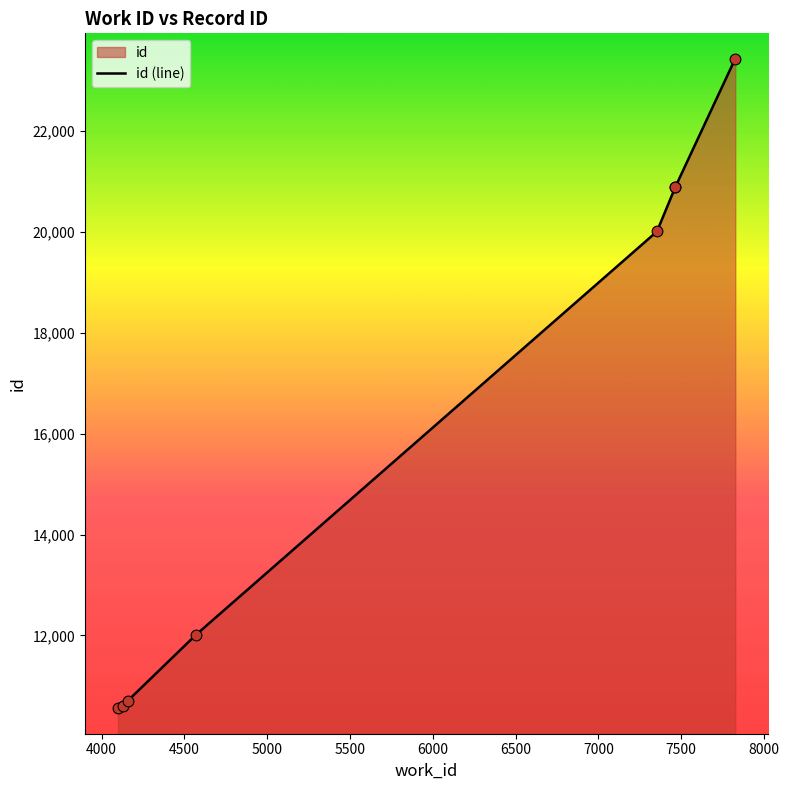

What is the change in value from 7463 to 7826?

+2553